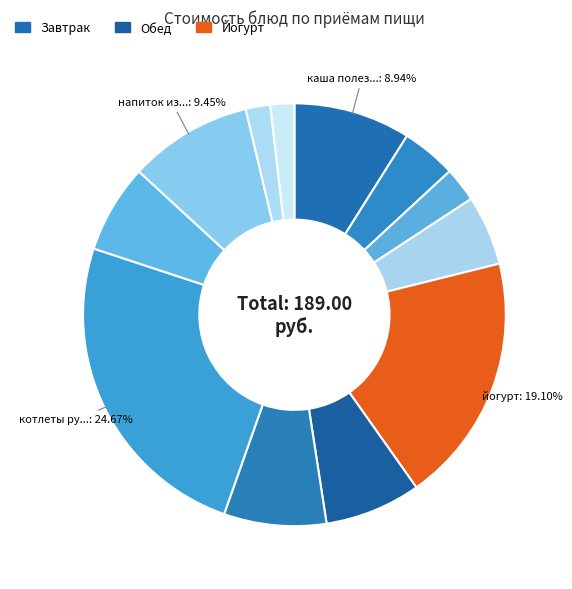

How many segments does this pie chart have?

12